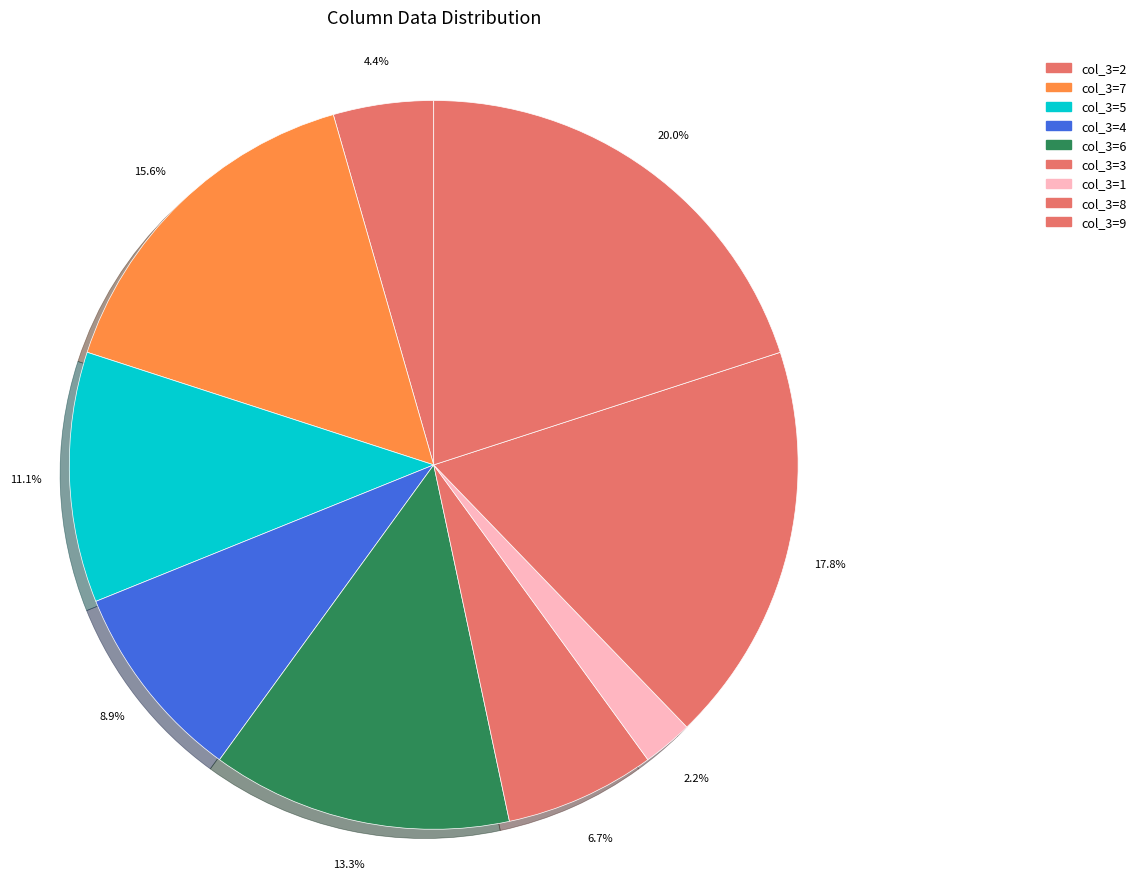

Is there a majority slice in this chart?

No